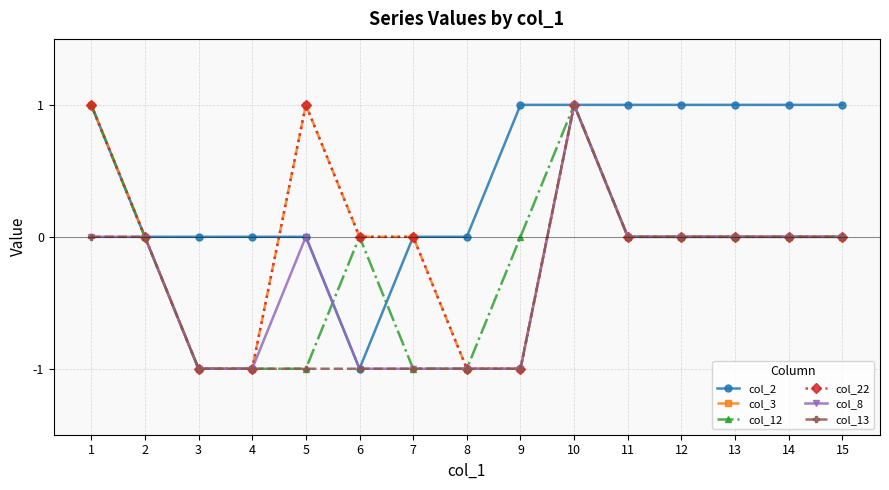

Does the chart display data point markers on the line(s)?

Yes